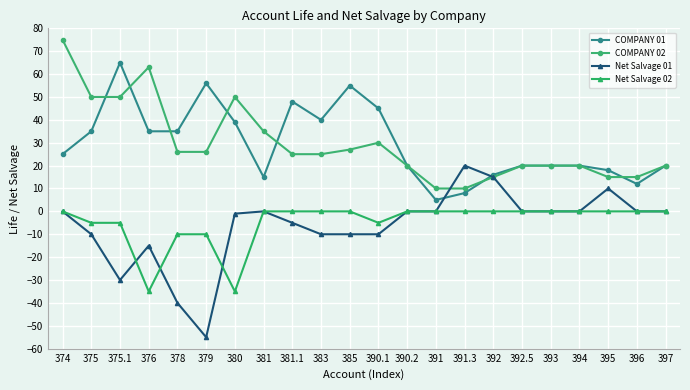

Count the Net Salvage 02 values in the range -5 to 0.

18